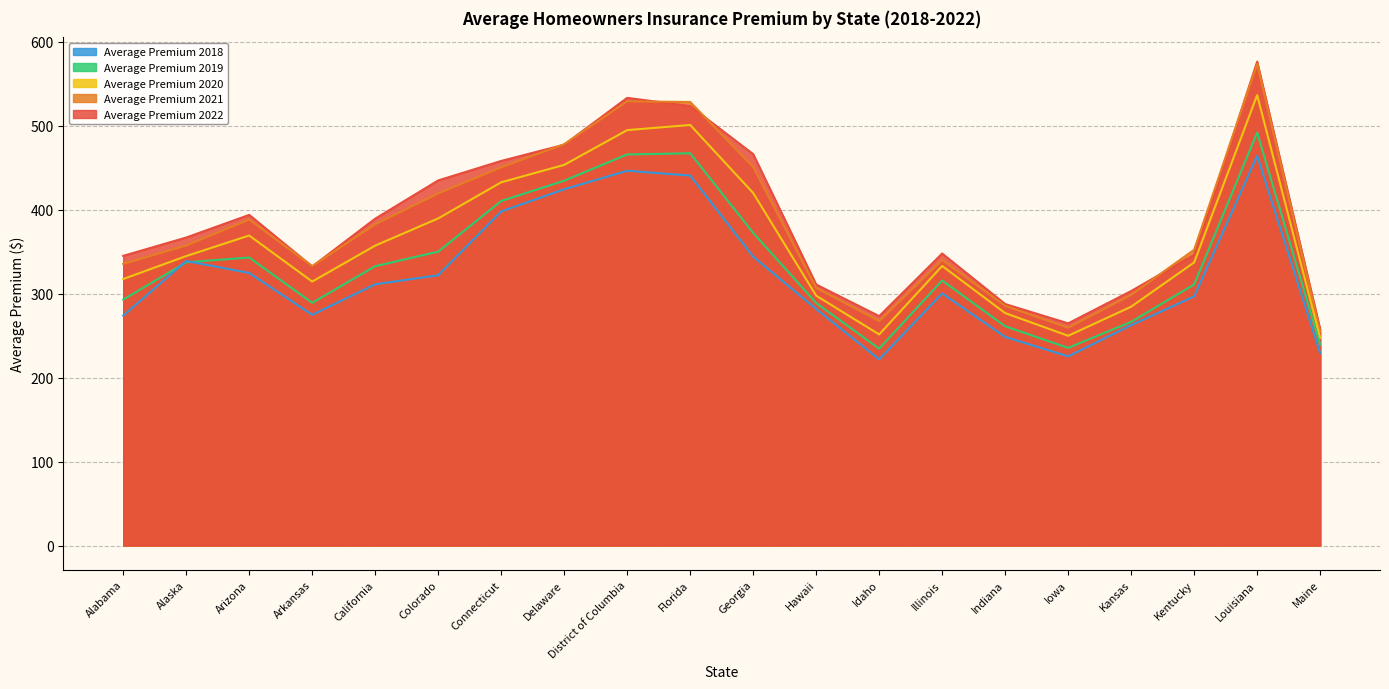

What is the label of the 9th point from the left?

District of Columbia